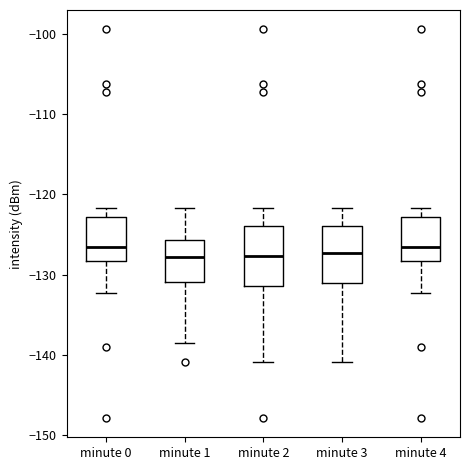

Reading left to right, transcribe this box plot: for each box, give where its median line is, the range the box spans, and where its two whiskers end, as read against the y-axis. The values are not printed on the chart, so give them approximately, as read against the axis.

minute 0: median -127, box -128 to -123, whiskers -132 to -122
minute 1: median -128, box -131 to -126, whiskers -139 to -122
minute 2: median -128, box -131 to -124, whiskers -141 to -122
minute 3: median -127, box -131 to -124, whiskers -141 to -122
minute 4: median -127, box -128 to -123, whiskers -132 to -122